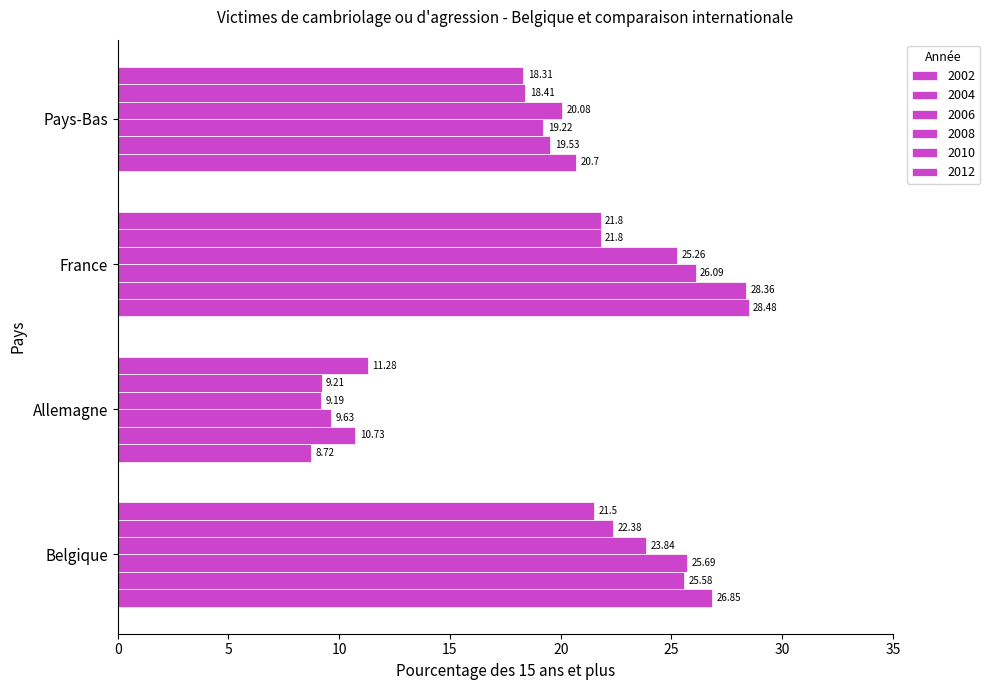

Which series has the largest total across all categories?

2002